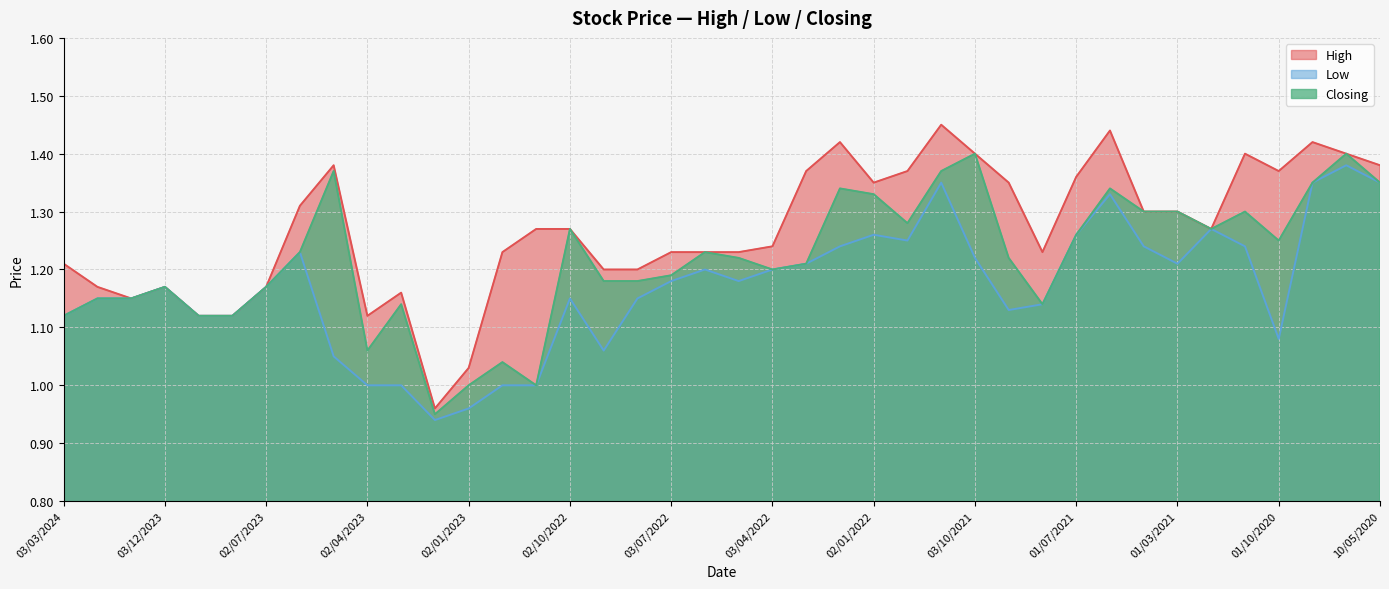

True or false: Closing and Low cross at least once.

False